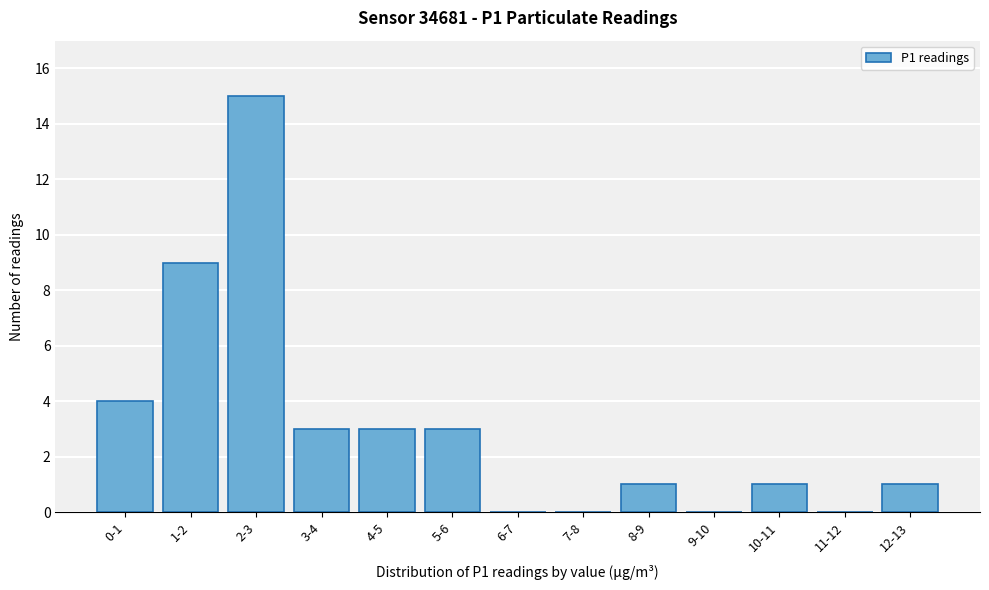

Reading left to right, transcribe all the data shown in this chart.

0-1=4	1-2=9	2-3=15	3-4=3	4-5=3	5-6=3	6-7=0	7-8=0	8-9=1	9-10=0	10-11=1	11-12=0	12-13=1